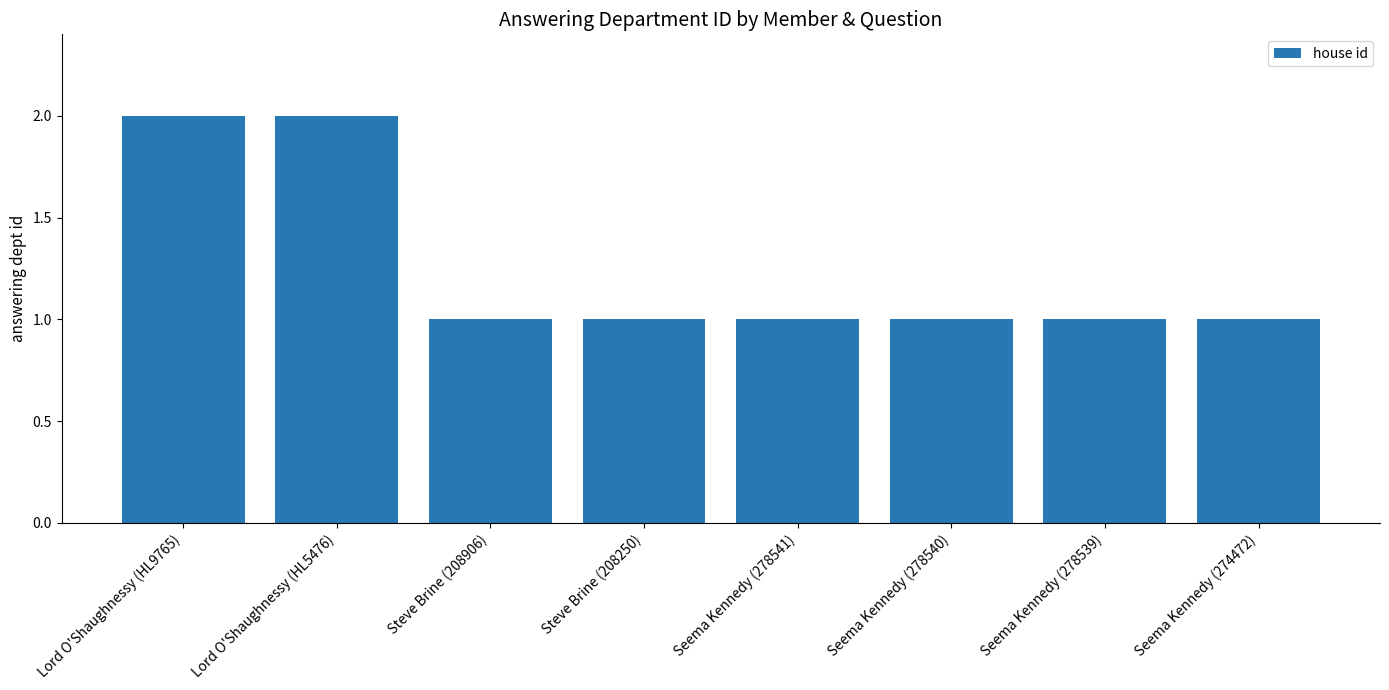

What is the ratio of the value at Steve Brine (208250) to the value at Seema Kennedy (278539)?

1.0